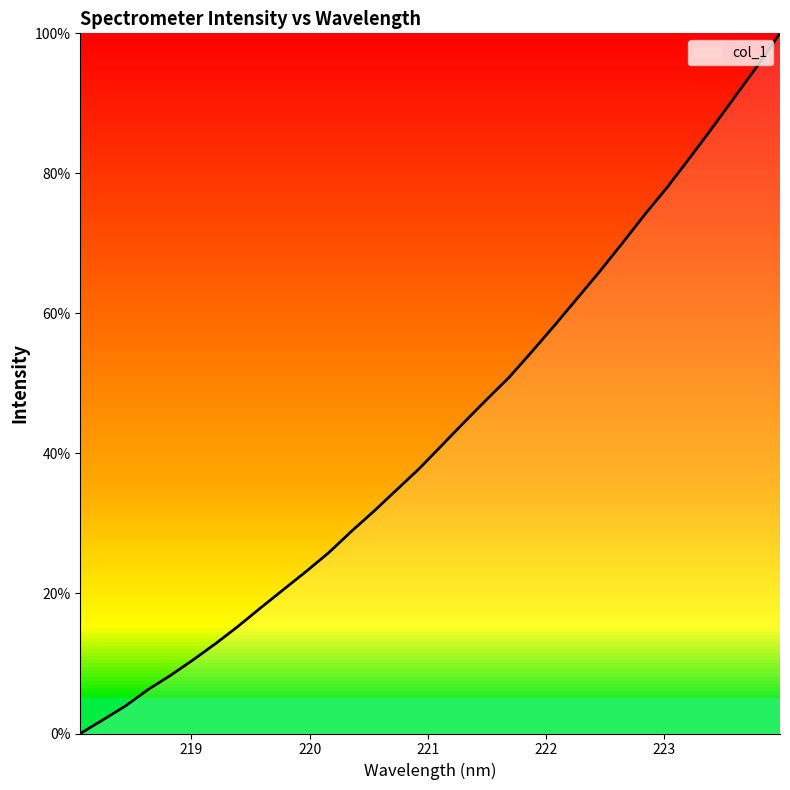

What is the difference between the maximum and minimum values?

100.0